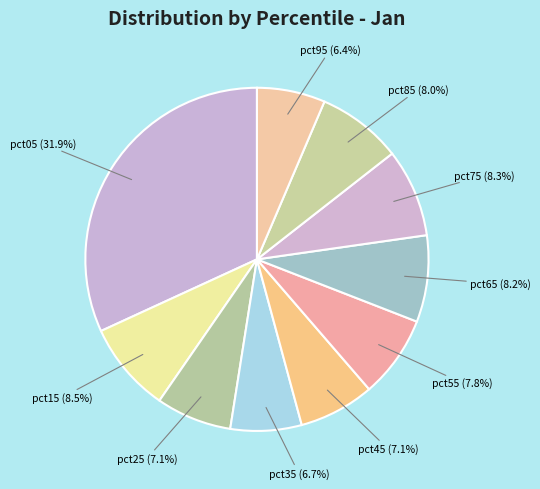

How many slices are in this pie chart?

10